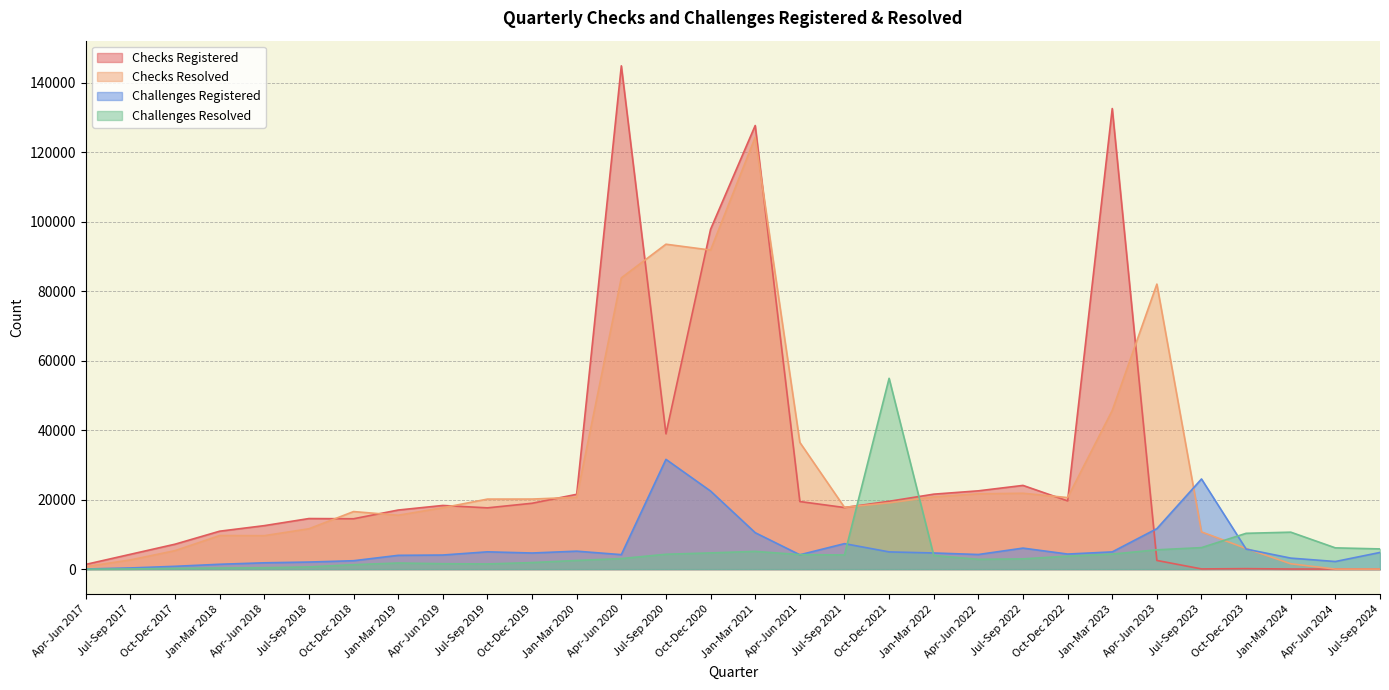

At which label is Checks Registered closest to 72455?

Oct-Dec 2020